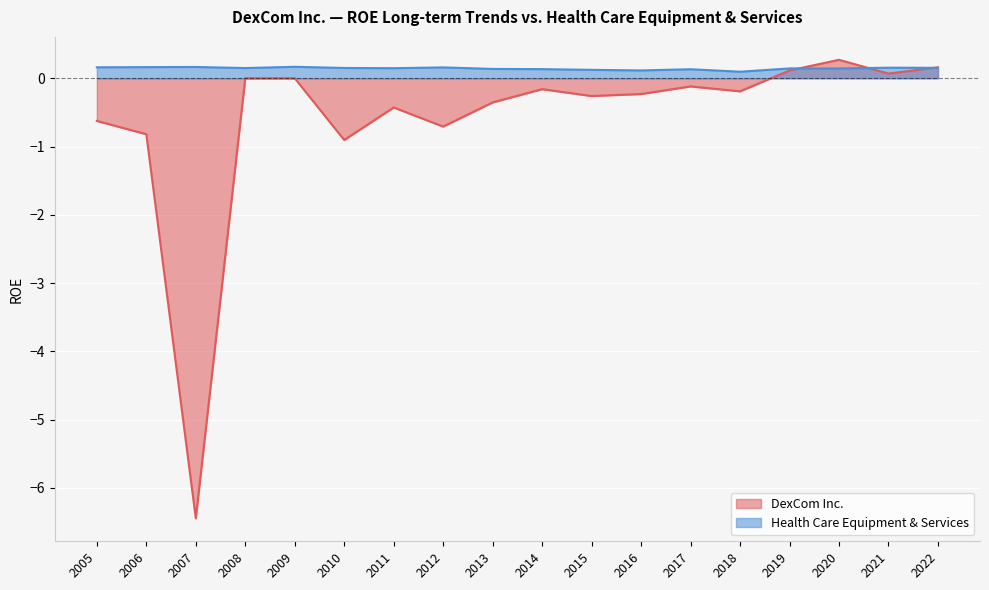

How many series are shown in this chart?

2